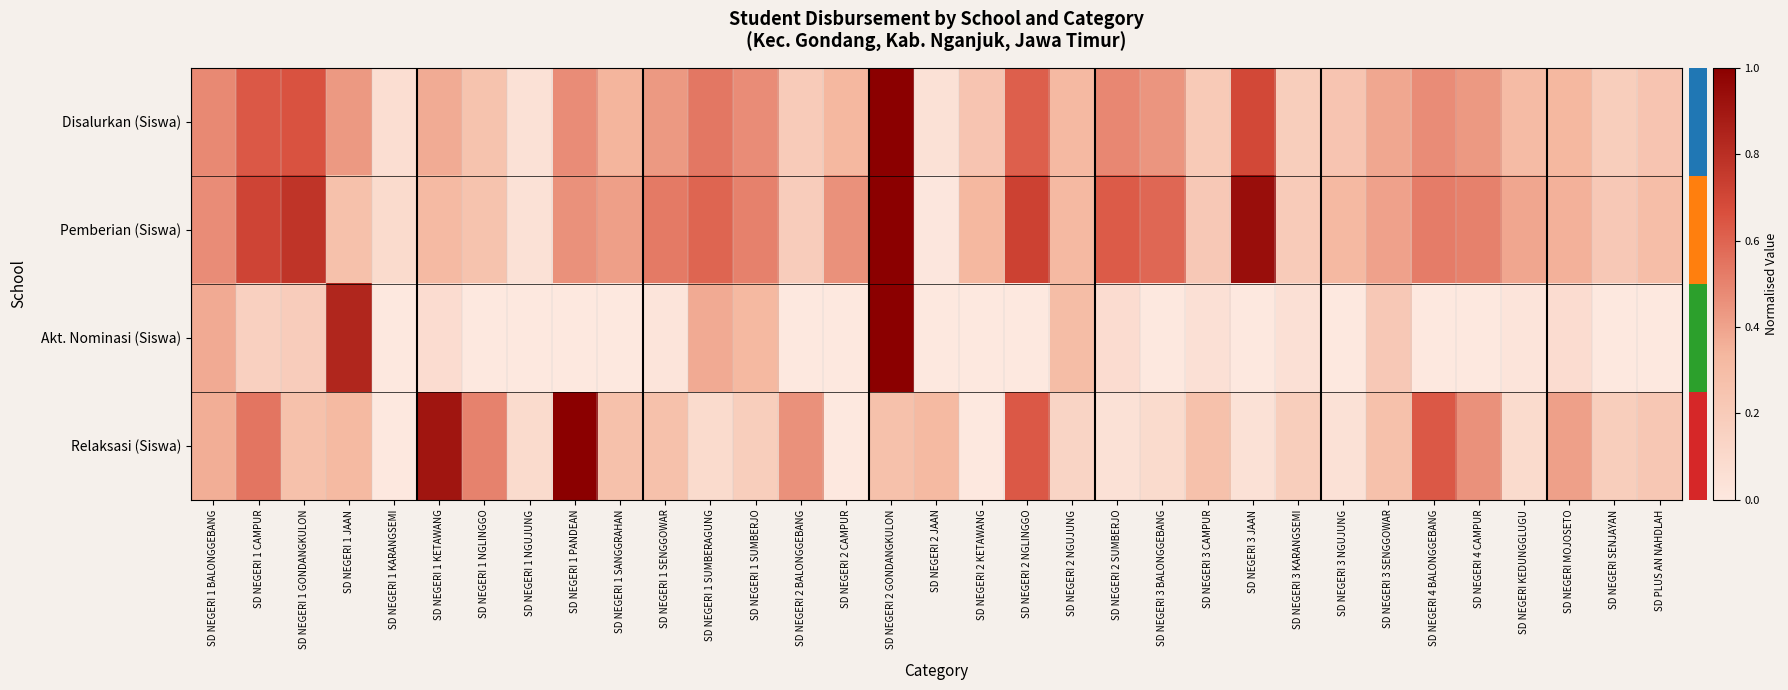

At how many categories does at least one series exceed 0?

33